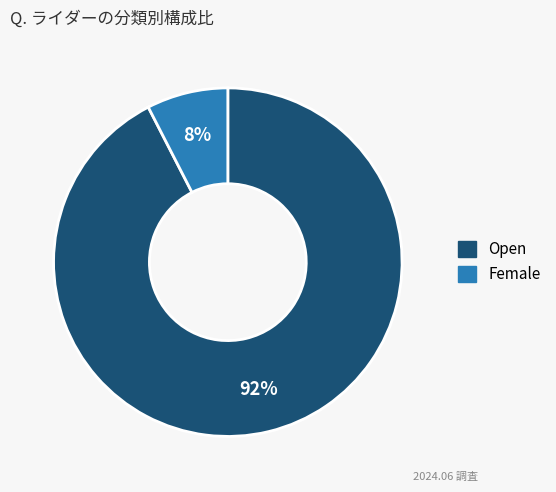

To the nearest percent, what is the average slice percentage?

50%